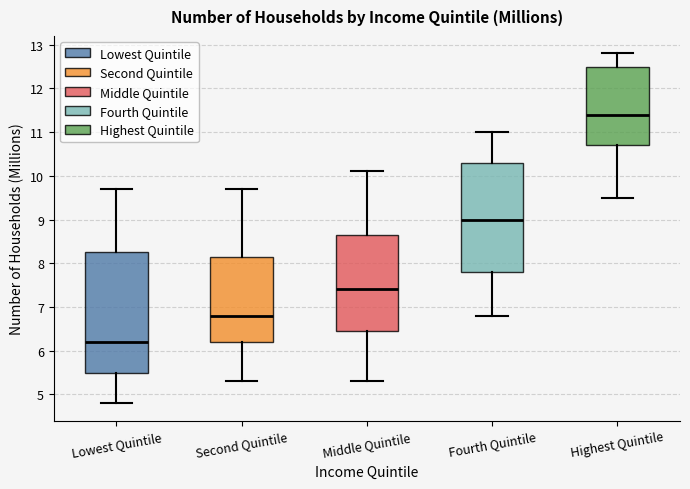

Which box has the highest median line?

Highest Quintile